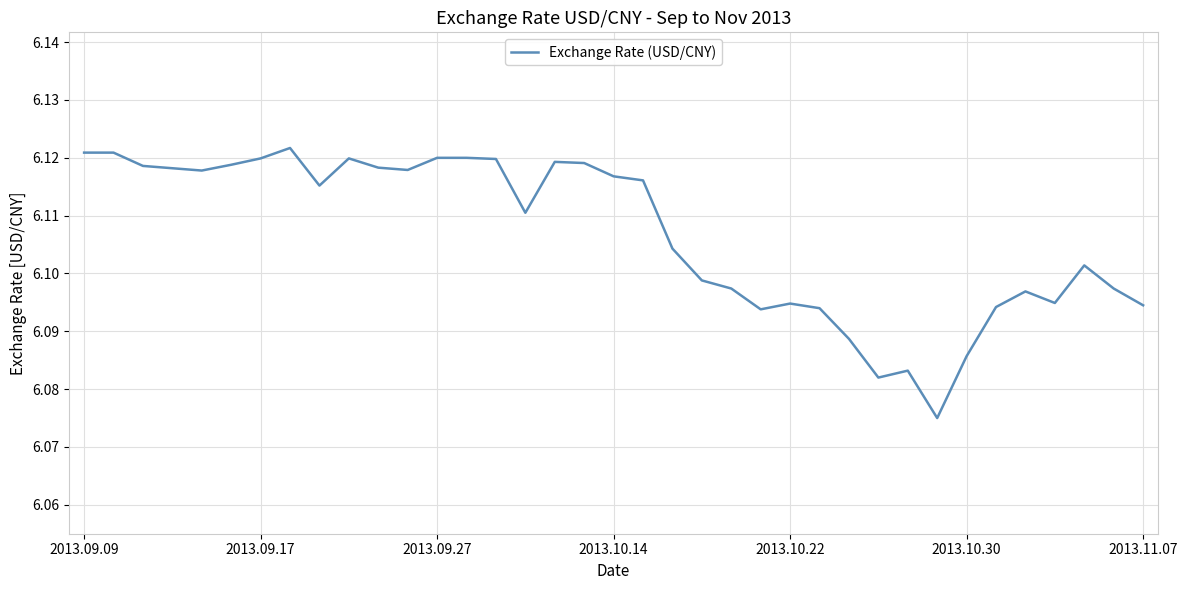

What is the minimum value shown in the chart?

6.1